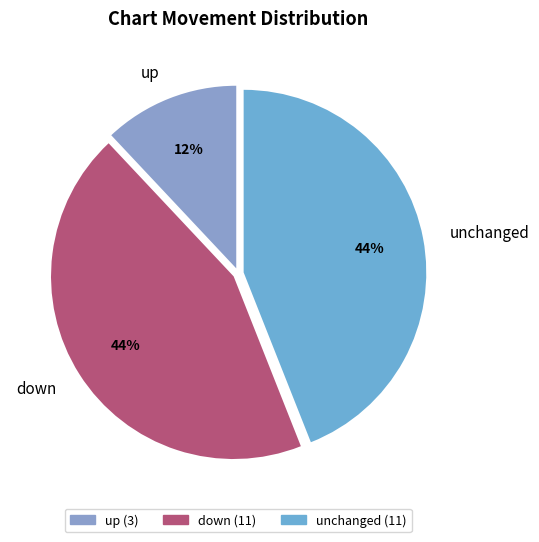

To the nearest percent, what is the difference between the down and up slice percentages?

32%